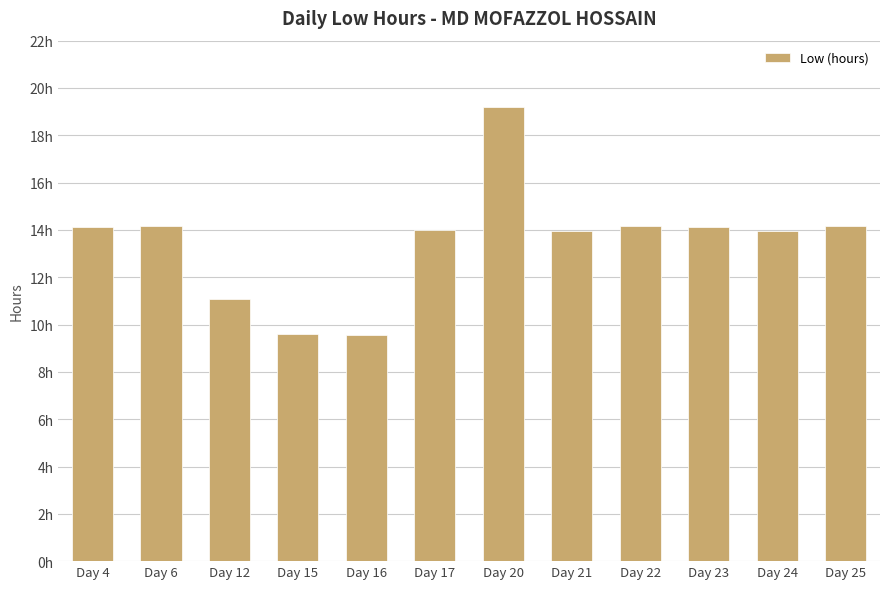

List the labels in order of value, largest first.

Day 20, Day 6, Day 25, Day 22, Day 4, Day 23, Day 17, Day 21, Day 24, Day 12, Day 15, Day 16